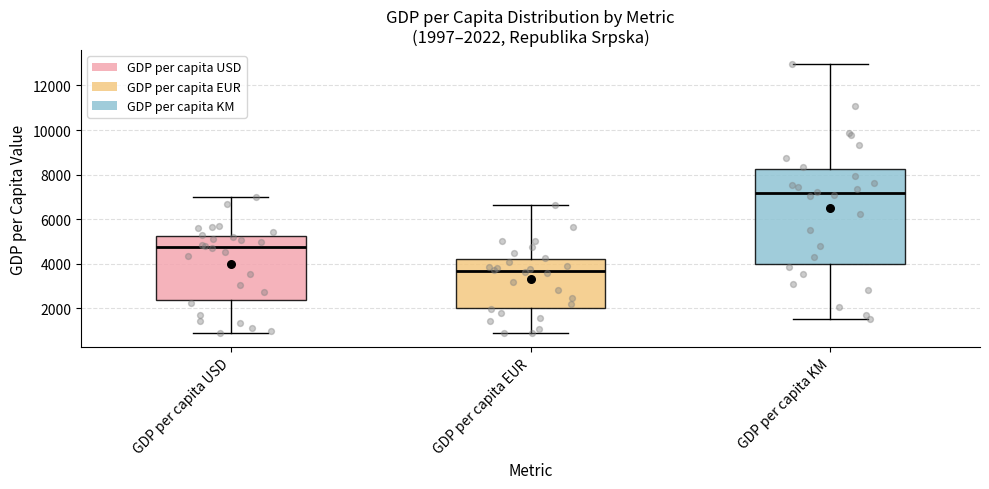

Comparing the boxes themselves (not the whiskers), which one is the tallest?

GDP per capita KM